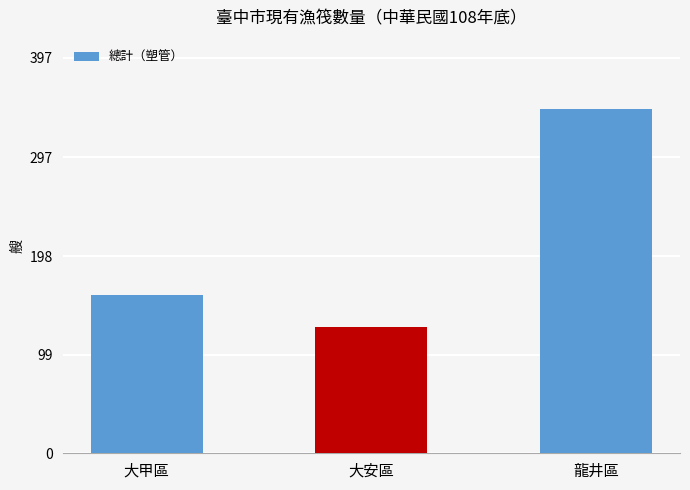

How many data points are less than 159?

1